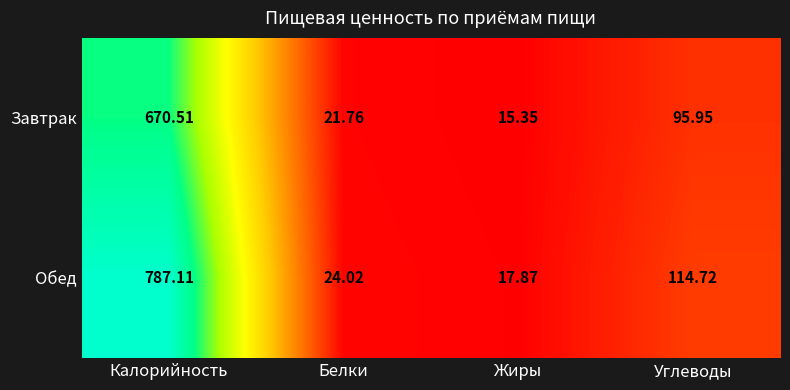

Which label corresponds to the smallest value in the chart?

Жиры